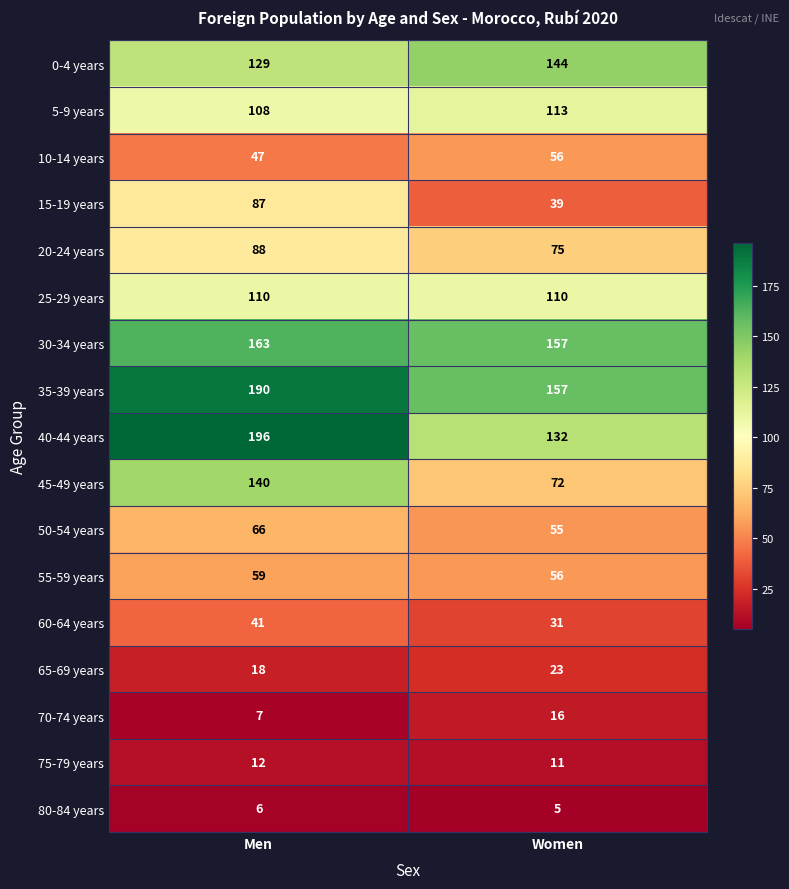

Count the number of categories in the chart.

2